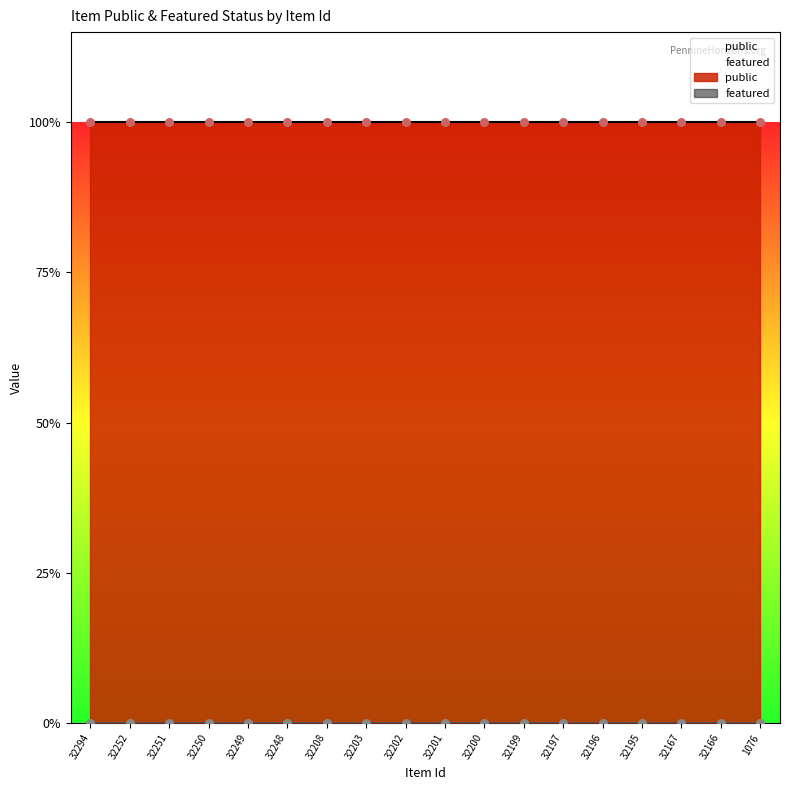

What are all the series names shown in the legend?

public, featured